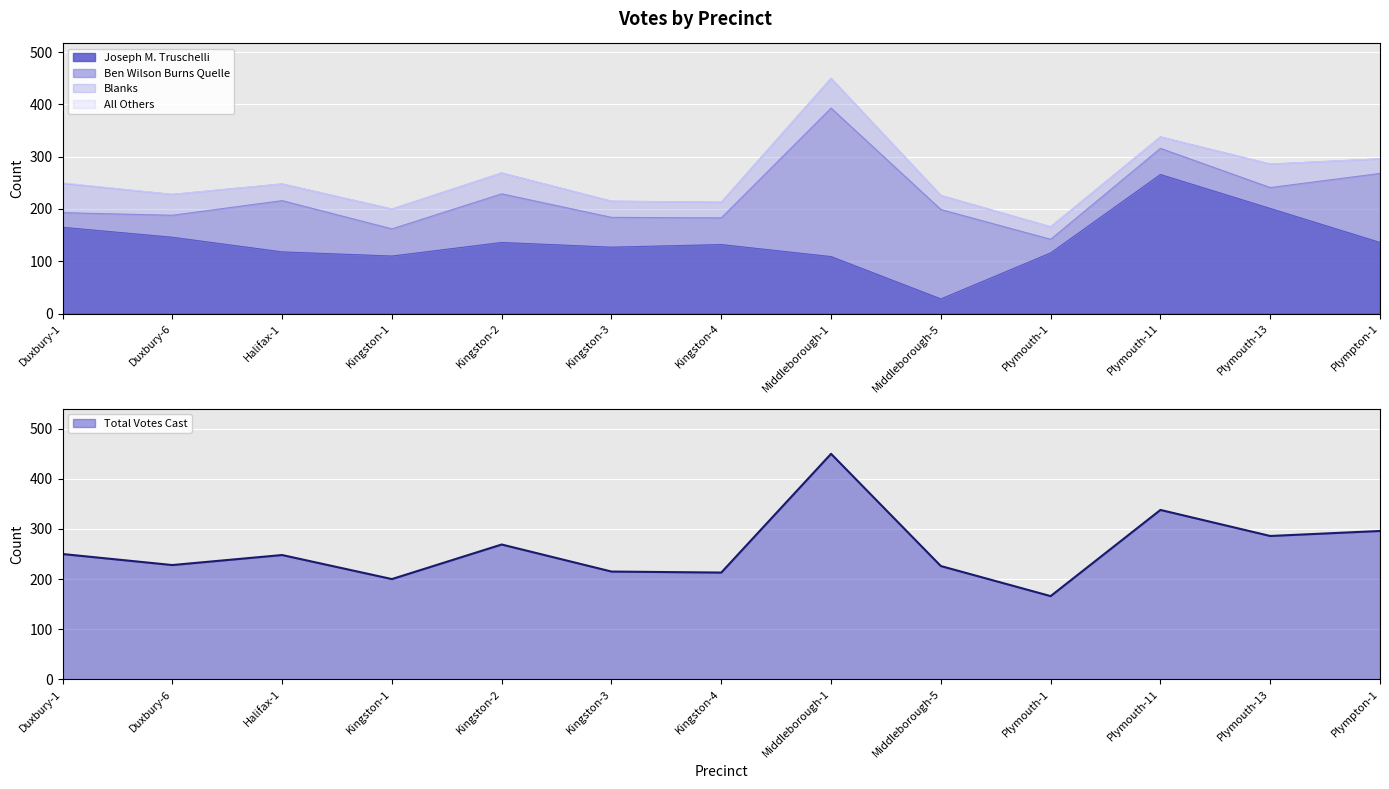

What position from the left is Plymouth-11?

11